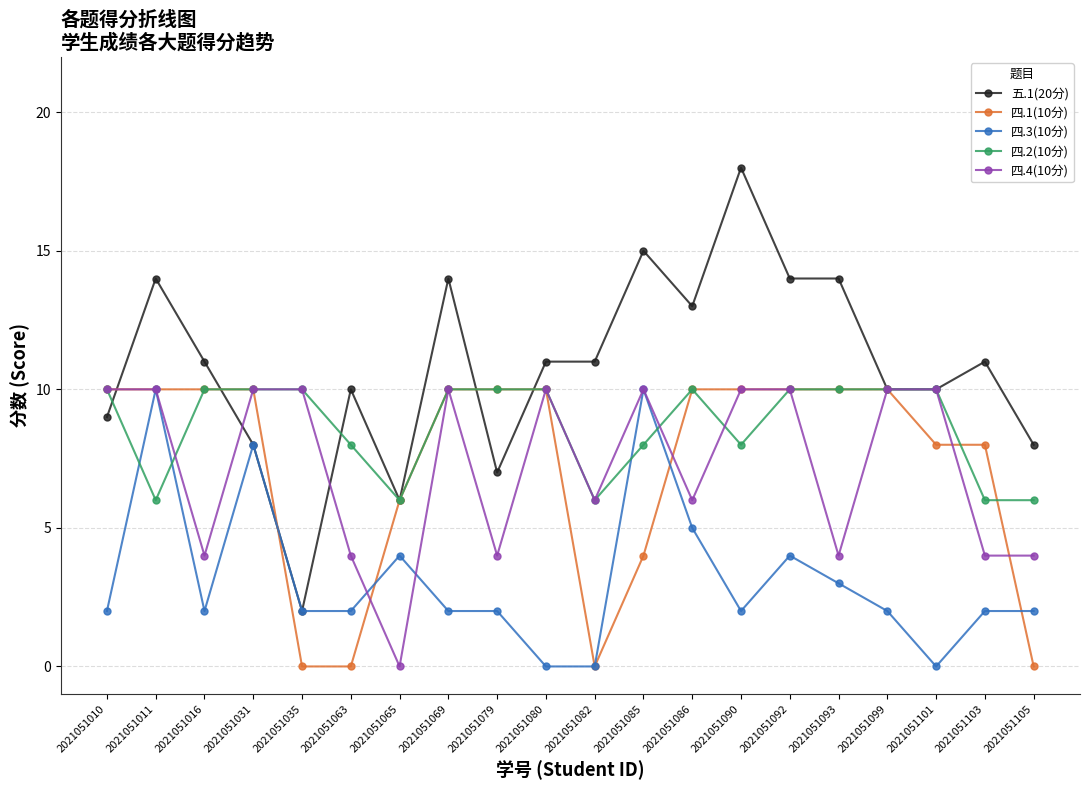

Reading left to right, list all the values displayed in this chart.

五.1(20分): 2021051010=9	2021051011=14	2021051016=11	2021051031=8	2021051035=2	2021051063=10	2021051065=6	2021051069=14	2021051079=7	2021051080=11	2021051082=11	2021051085=15	2021051086=13	2021051090=18	2021051092=14	2021051093=14	2021051099=10	2021051101=10	2021051103=11	2021051105=8
四.1(10分): 2021051010=10	2021051011=10	2021051016=10	2021051031=10	2021051035=0	2021051063=0	2021051065=6	2021051069=10	2021051079=10	2021051080=10	2021051082=0	2021051085=4	2021051086=10	2021051090=10	2021051092=10	2021051093=10	2021051099=10	2021051101=8	2021051103=8	2021051105=0
四.3(10分): 2021051010=2	2021051011=10	2021051016=2	2021051031=8	2021051035=2	2021051063=2	2021051065=4	2021051069=2	2021051079=2	2021051080=0	2021051082=0	2021051085=10	2021051086=5	2021051090=2	2021051092=4	2021051093=3	2021051099=2	2021051101=0	2021051103=2	2021051105=2
四.2(10分): 2021051010=10	2021051011=6	2021051016=10	2021051031=10	2021051035=10	2021051063=8	2021051065=6	2021051069=10	2021051079=10	2021051080=10	2021051082=6	2021051085=8	2021051086=10	2021051090=8	2021051092=10	2021051093=10	2021051099=10	2021051101=10	2021051103=6	2021051105=6
四.4(10分): 2021051010=10	2021051011=10	2021051016=4	2021051031=10	2021051035=10	2021051063=4	2021051065=0	2021051069=10	2021051079=4	2021051080=10	2021051082=6	2021051085=10	2021051086=6	2021051090=10	2021051092=10	2021051093=4	2021051099=10	2021051101=10	2021051103=4	2021051105=4